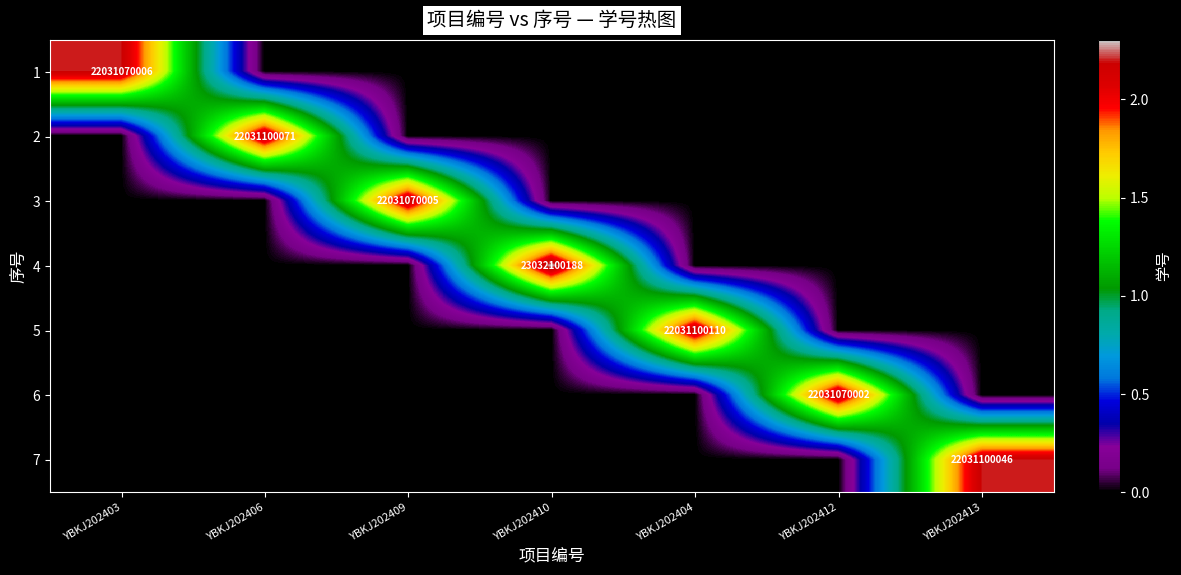

True or false: 2 has a value of 37622897181 at YBKJ202406.

False